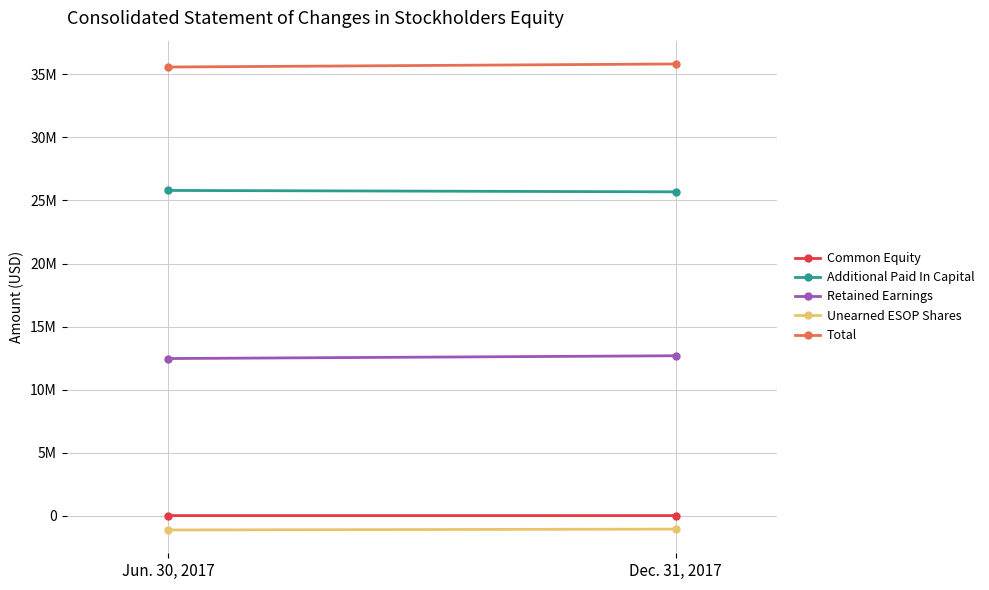

What is the difference between the maximum and minimum values in the Unearned ESOP Shares series?

69196